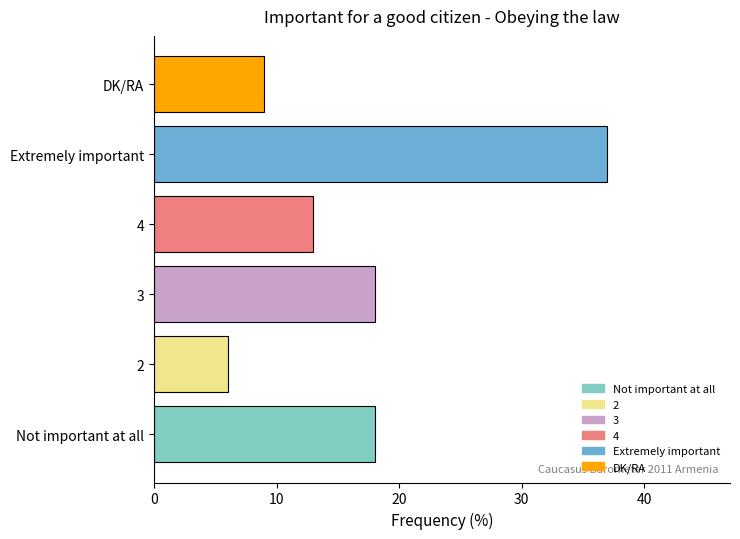

What is the sum of all values?

101